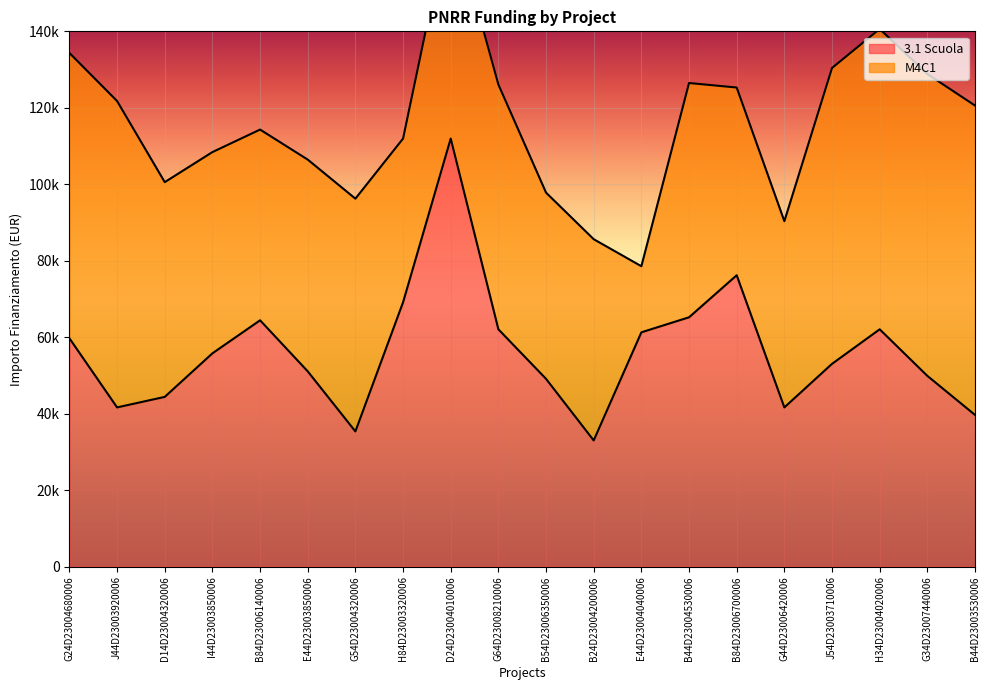

Rank the categories by value from highest to lowest.

D24D23004010006, B84D23006700006, H84D23003320006, B44D23004530006, B84D23006140006, G64D23008210006, H34D23004020006, E44D23004040006, G24D23004680006, I44D23003850006, J54D23003710006, E44D23003850006, G34D23007440006, B54D23006350006, D14D23004320006, J44D23003920006, G44D23006420006, B44D23003530006, G54D23004320006, B24D23004200006